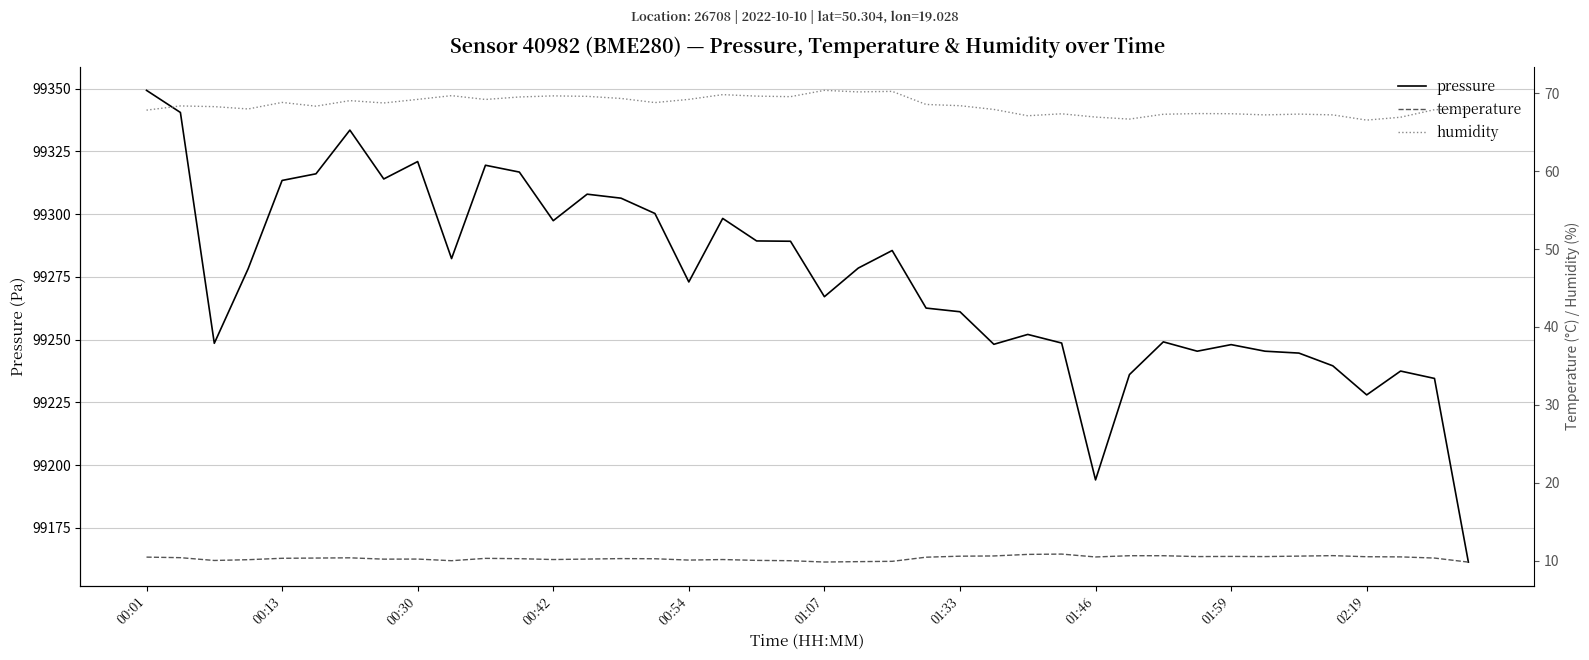

True or false: temperature and pressure cross at least once.

False